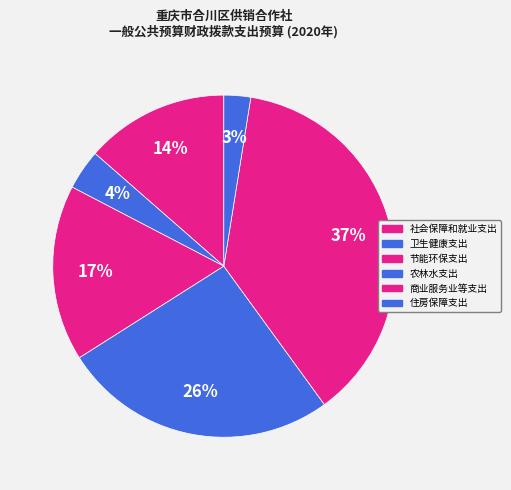

Does any single category account for the majority?

No